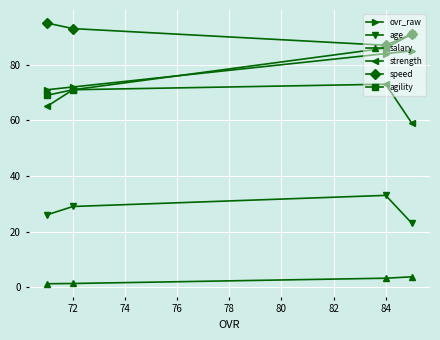

What is the sum of all speed values?

366.0